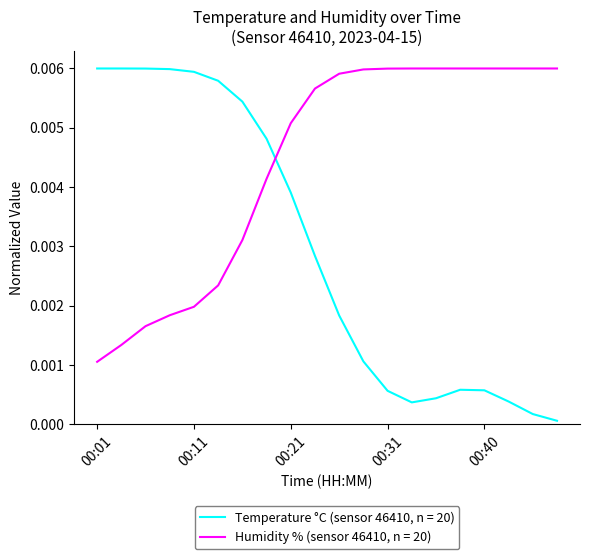

How many times do Temperature °C (sensor 46410, n = 20) and Humidity % (sensor 46410, n = 20) cross each other?

1